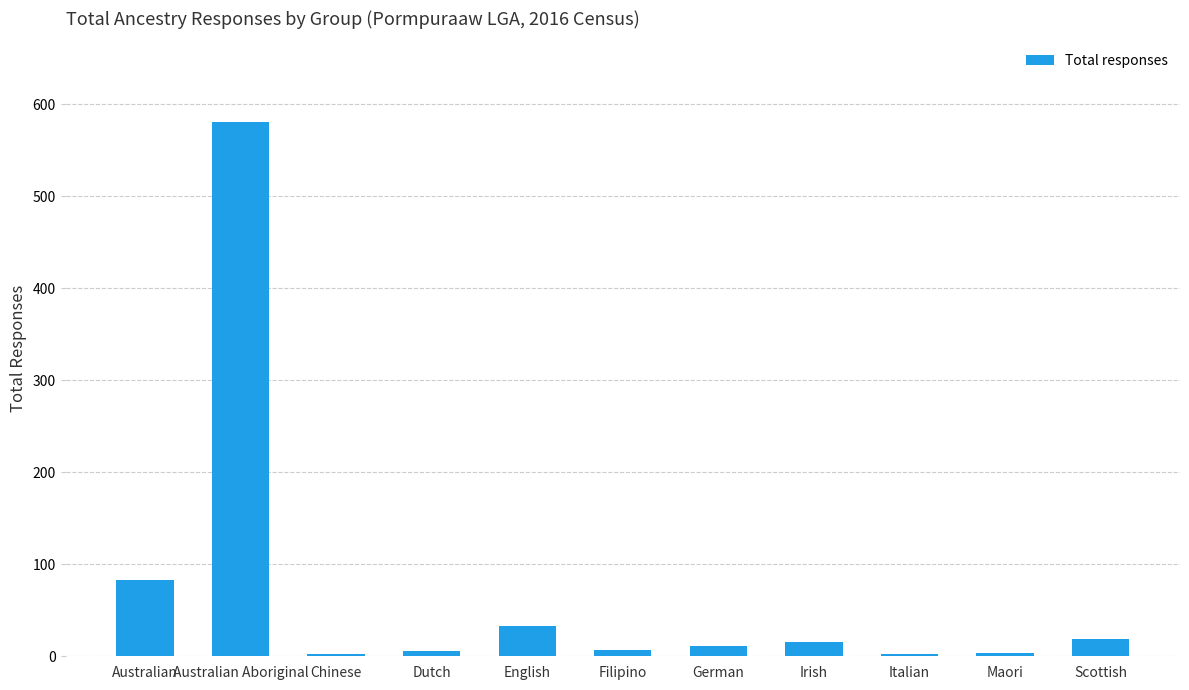

What is the approximate value at English, to the nearest 50?

50